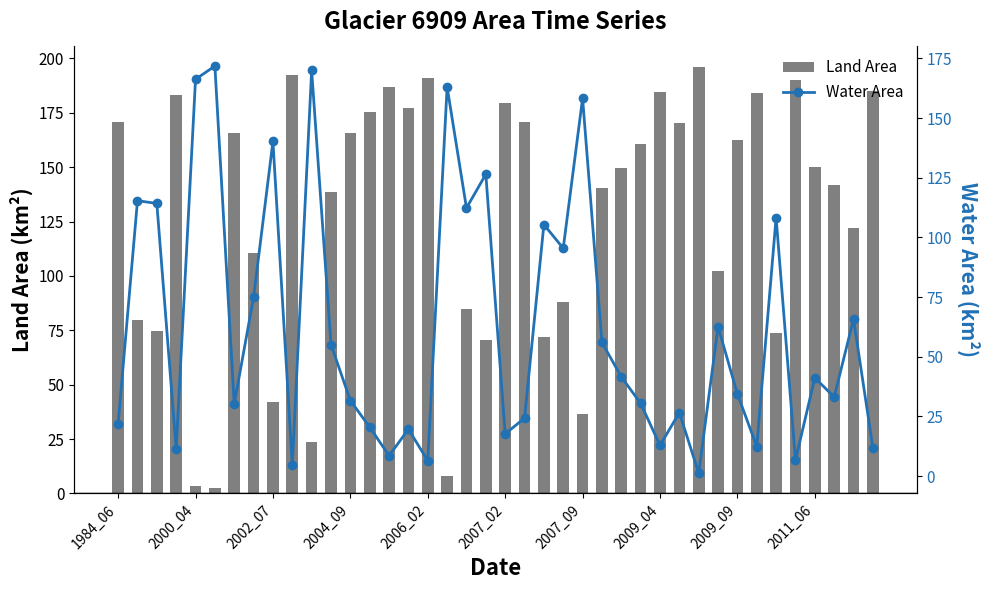

How many data points in Water Area are above 41?

20